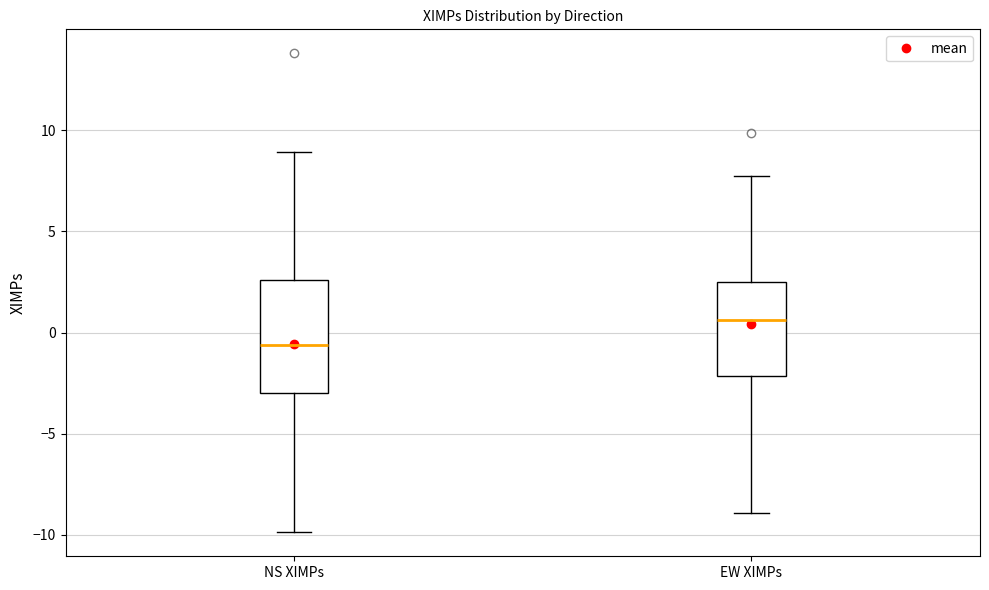

Where does the median line of the box for NS XIMPs sit on the y-axis? The values are not printed on the chart, so give them approximately, as read against the axis.

-0.5